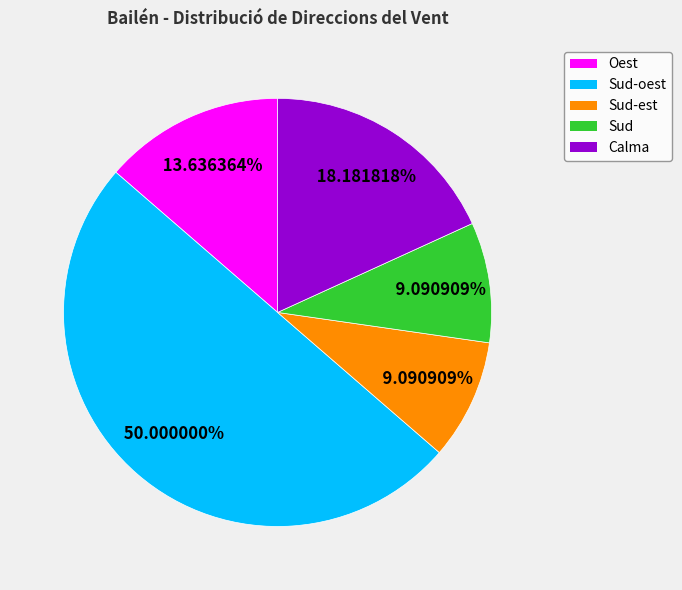

Count the number of slices in the pie.

5